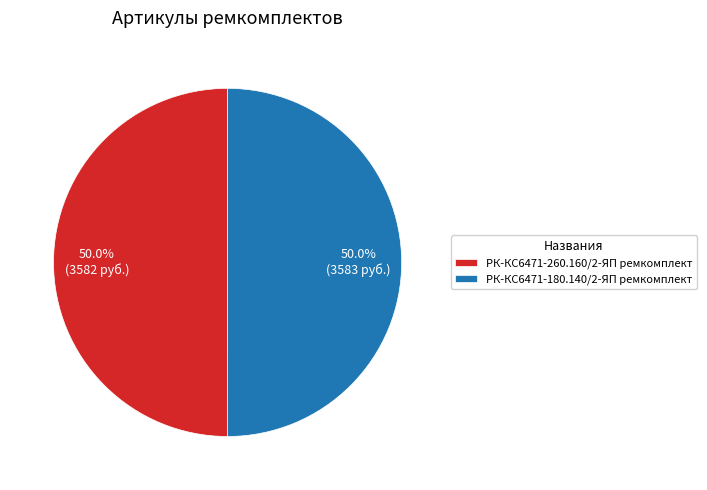

To the nearest percent, what is the combined percentage of РК-КС6471-260.160/2-ЯП ремкомплект and РК-КС6471-180.140/2-ЯП ремкомплект?

100%